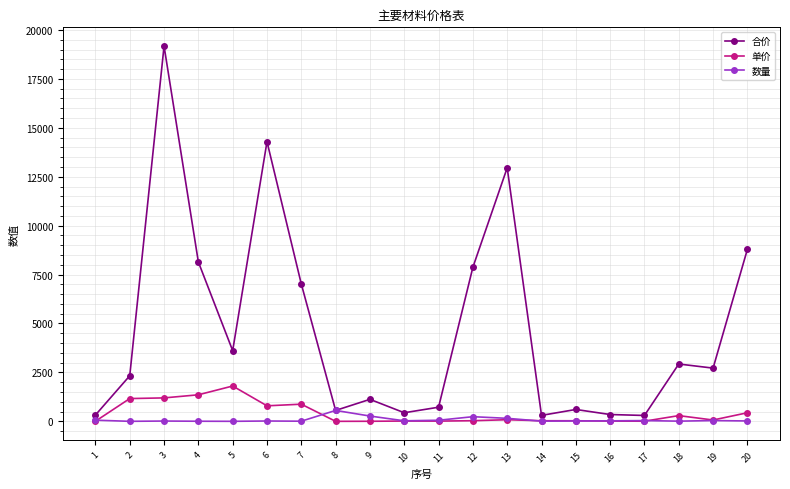

List the series in order of their peak value, lowest first.

数量, 单价, 合价